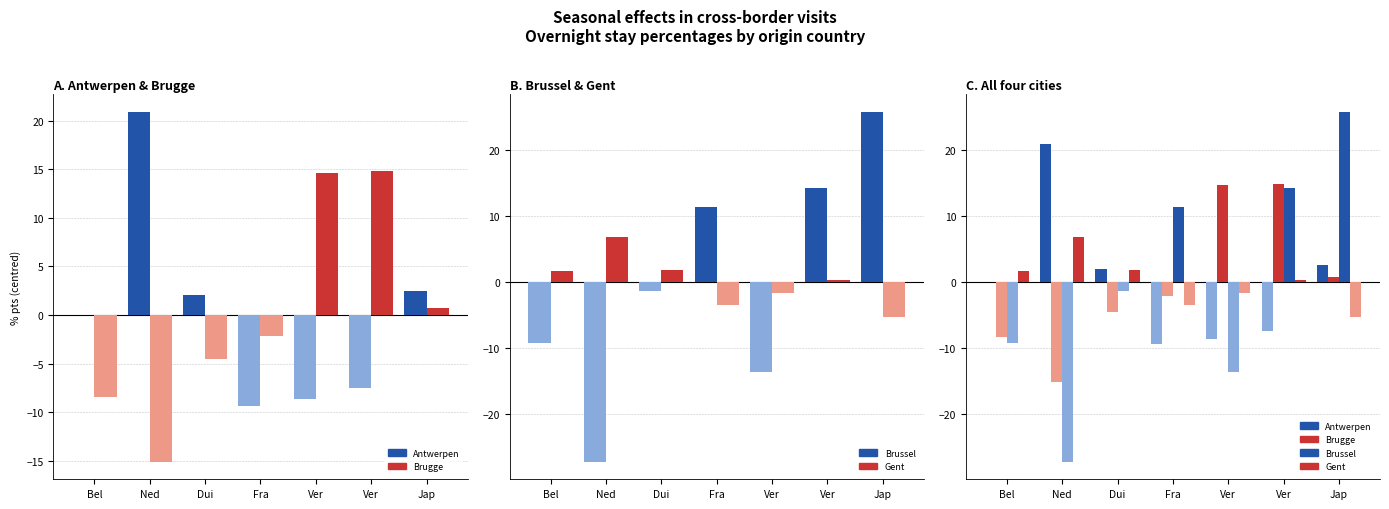

Reading left to right, list all the values displayed in this chart.

Antwerpen: 0.0	20.9	2.0	-9.4	-8.6	-7.5	2.5
Brugge: -8.4	-15.1	-4.5	-2.2	14.6	14.8	0.7
Brussel: -9.2	-27.2	-1.3	11.4	-13.6	14.3	25.8
Gent: 1.6	6.8	1.7	-3.5	-1.7	0.2	-5.4